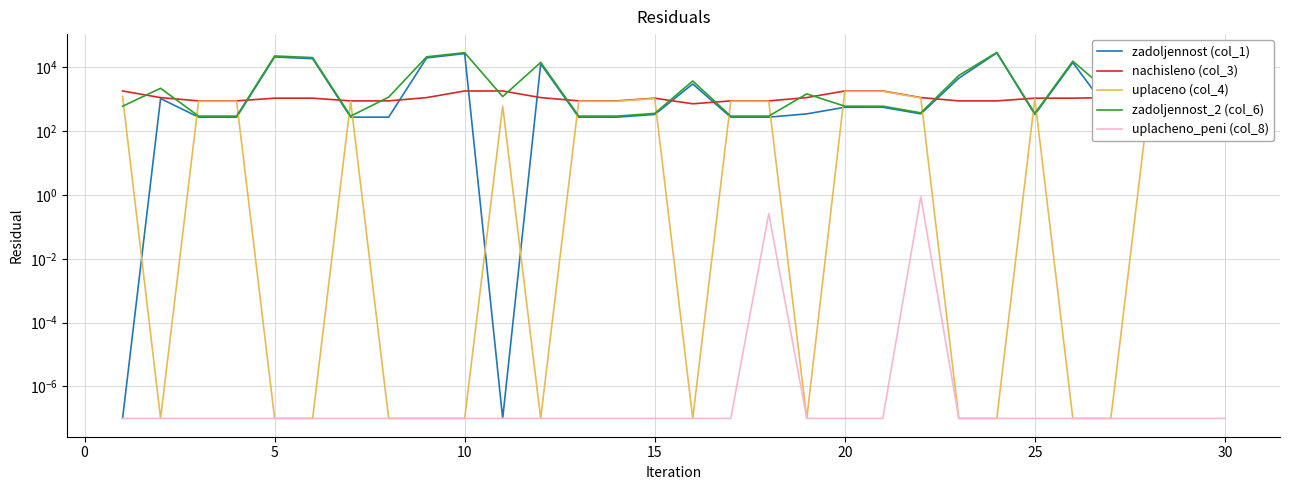

How many lines are shown in the chart?

5